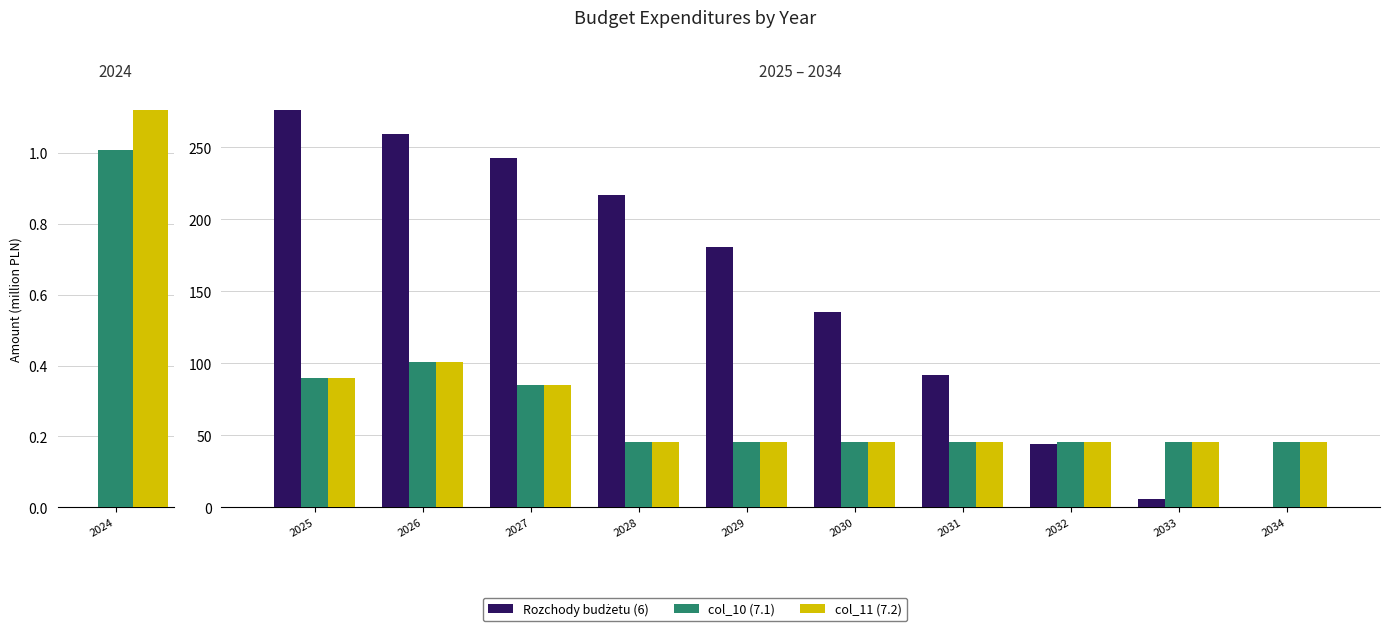

What is the difference between the maximum and minimum values in the col_10 series?

55.5